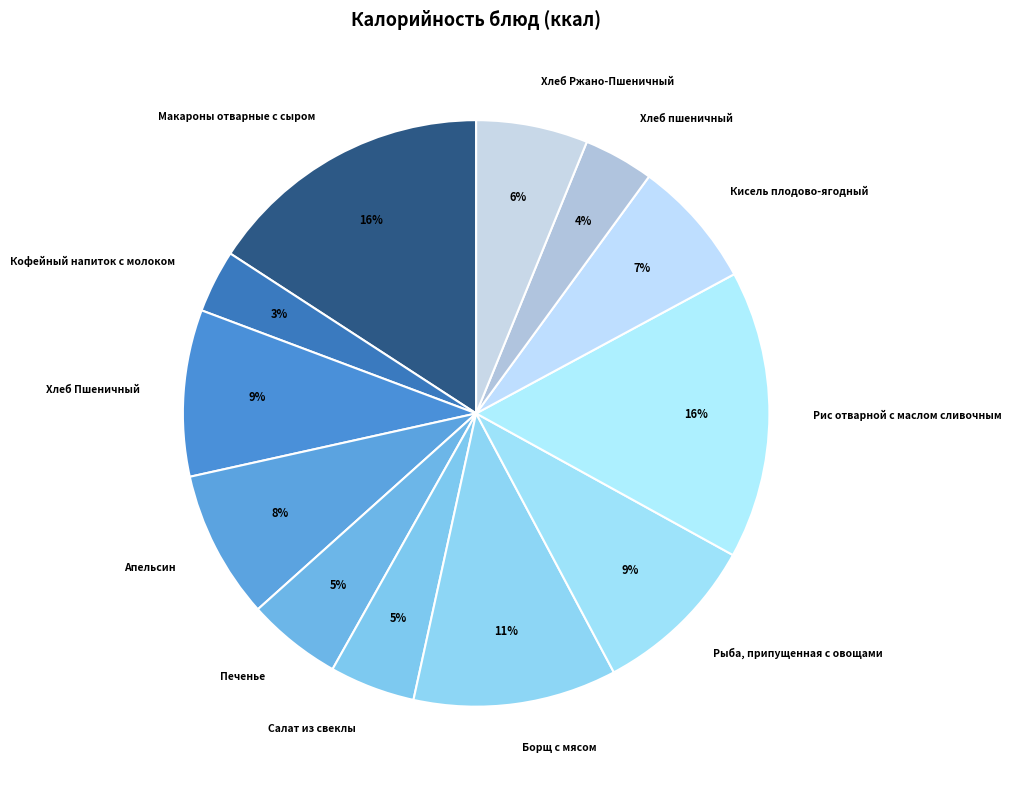

What is the ratio of the value at Апельсин to the value at Печенье?

1.6